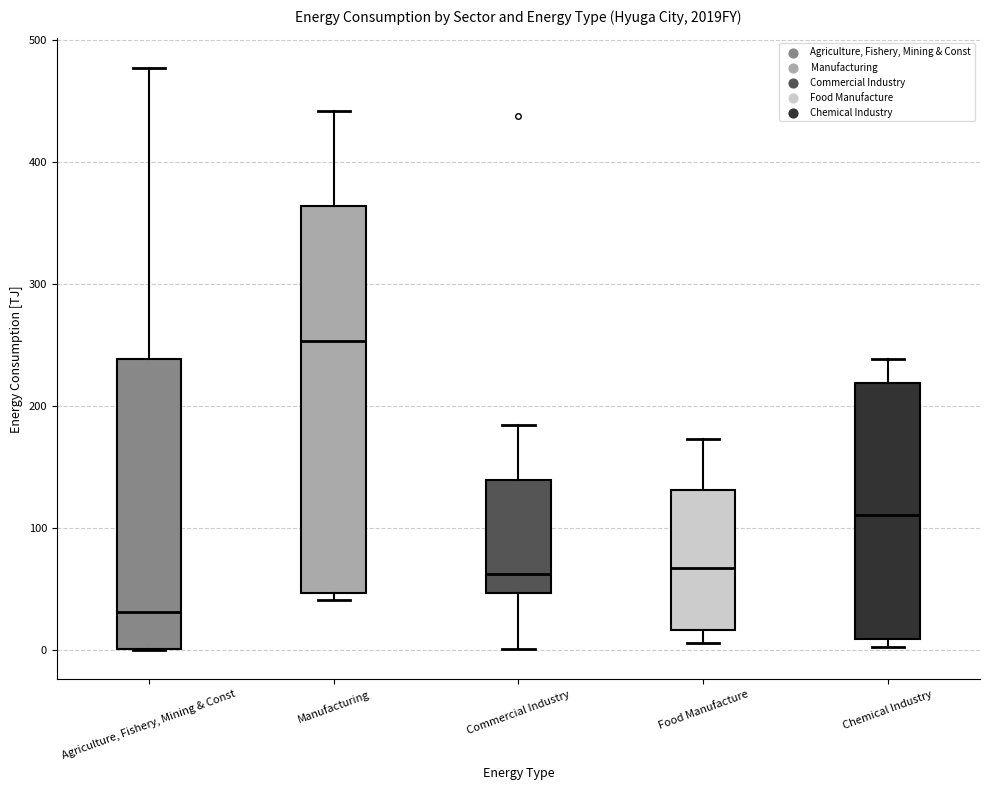

Reading left to right, transcribe this box plot: for each box, give where its median line is, the range the box spans, and where its two whiskers end, as read against the y-axis. The values are not printed on the chart, so give them approximately, as read against the axis.

Agriculture, Fishery, Mining & Const: median 30, box 0 to 240, whiskers 0 to 480
Manufacturing: median 250, box 50 to 360, whiskers 40 to 440
Commercial Industry: median 60, box 50 to 140, whiskers 0 to 180
Food Manufacture: median 70, box 20 to 130, whiskers 10 to 170
Chemical Industry: median 110, box 10 to 220, whiskers 0 to 240